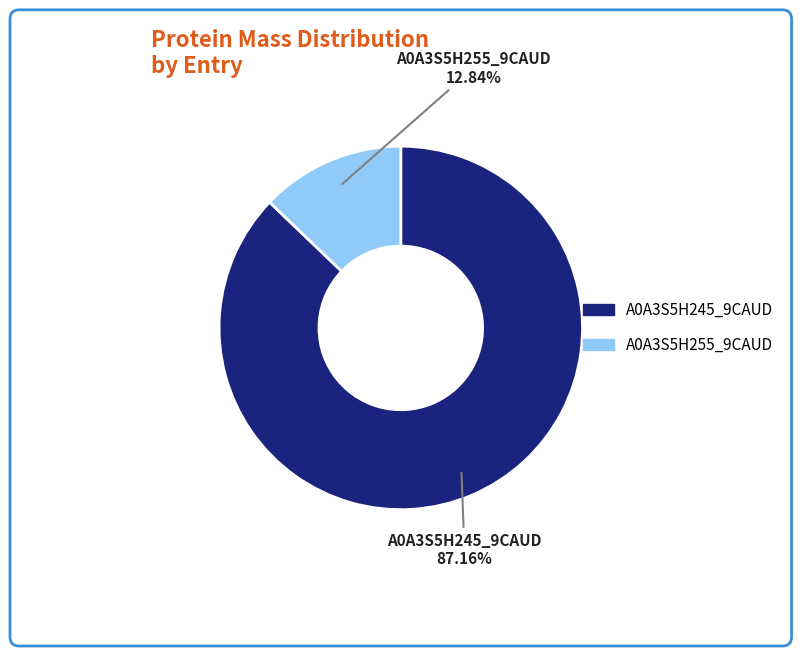

Is there a majority slice in this chart?

Yes